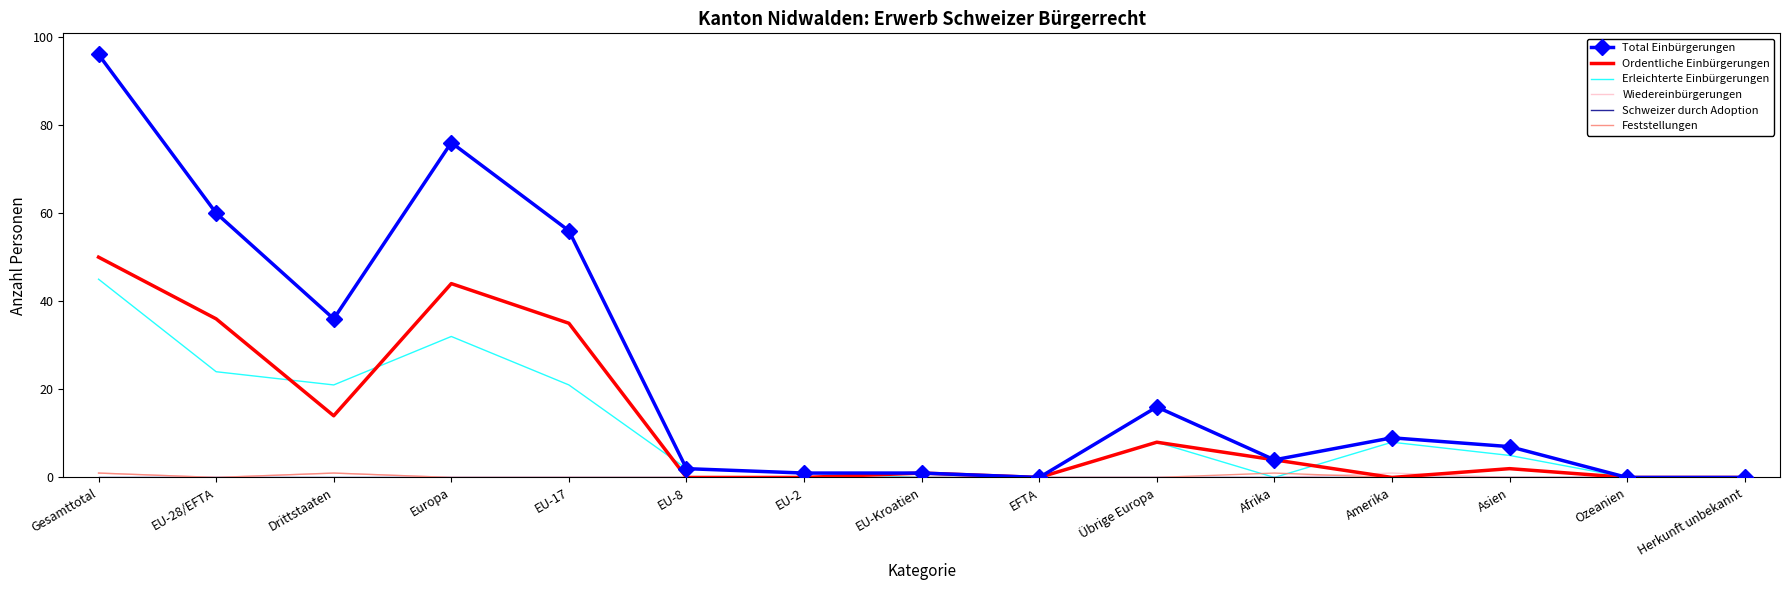

What position from the right is EFTA?

7